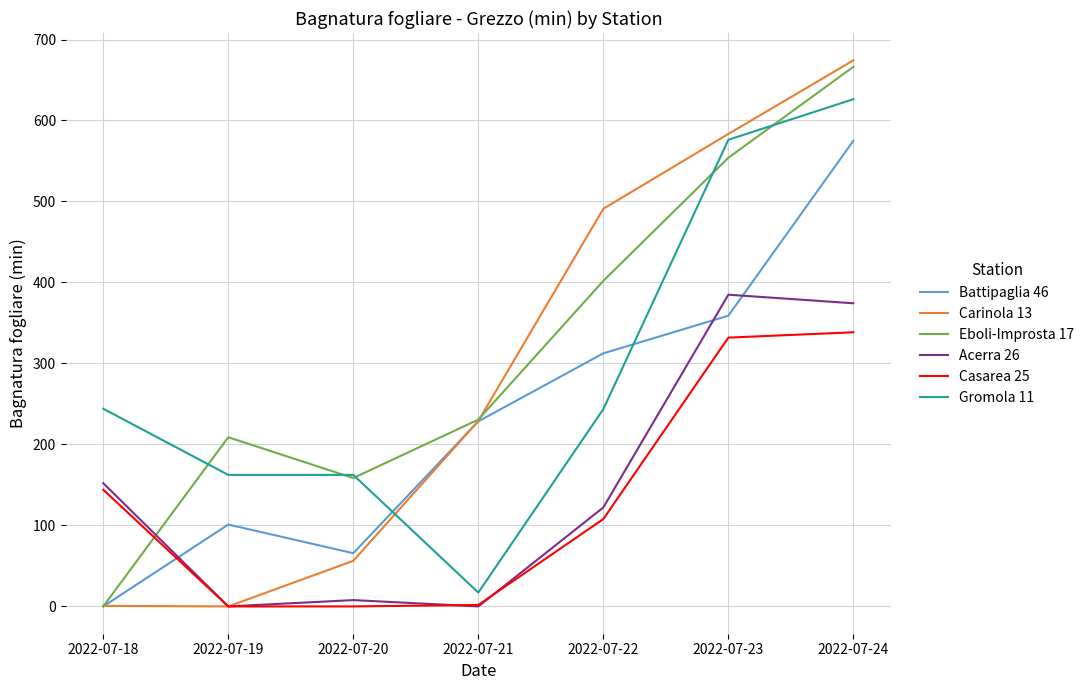

At which category does Battipaglia 46 reach its first local peak?

2022-07-19